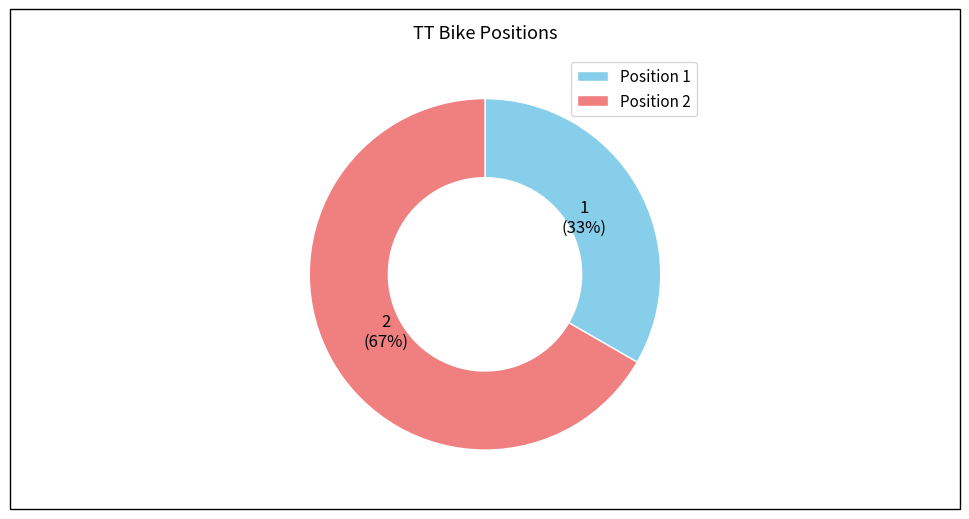

To the nearest percent, what portion does Position 1 represent?

33%